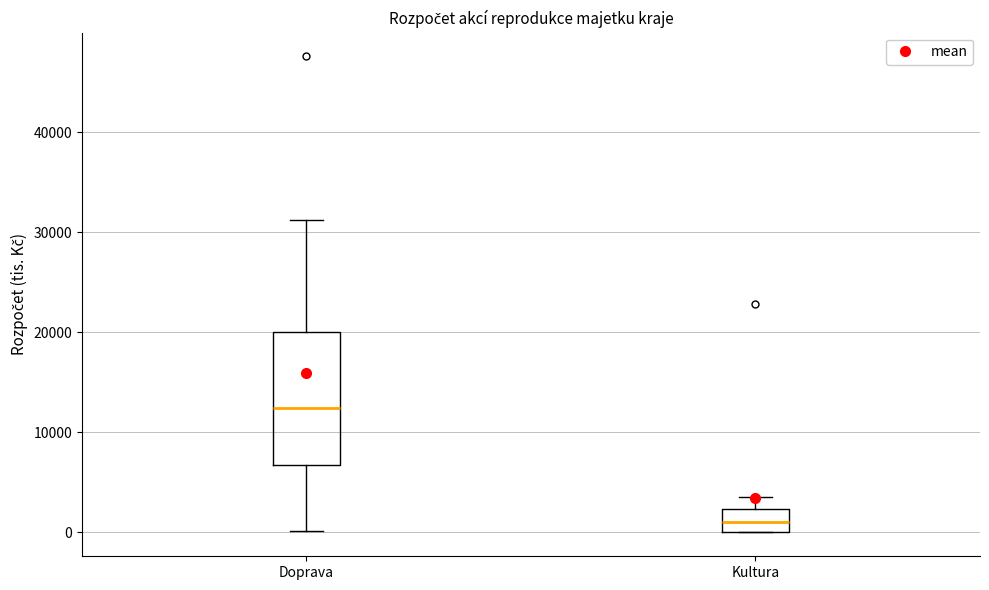

Which box's median line is the lowest?

Kultura